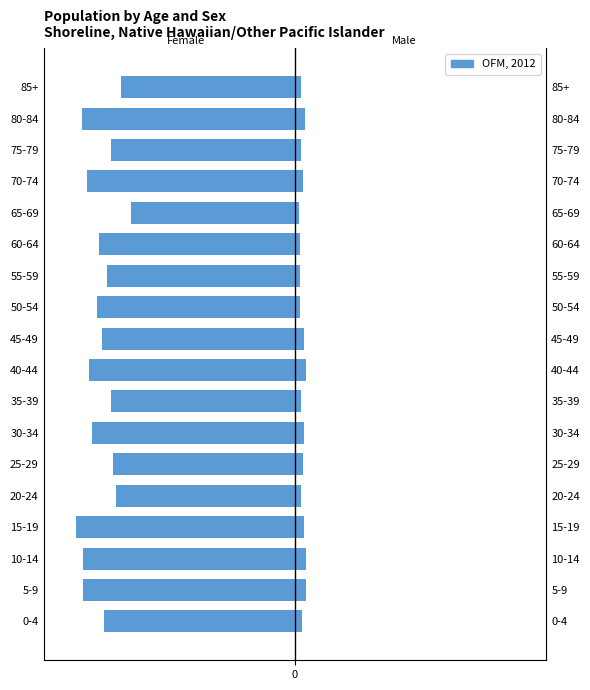

How many data points in Male are above 30?

8